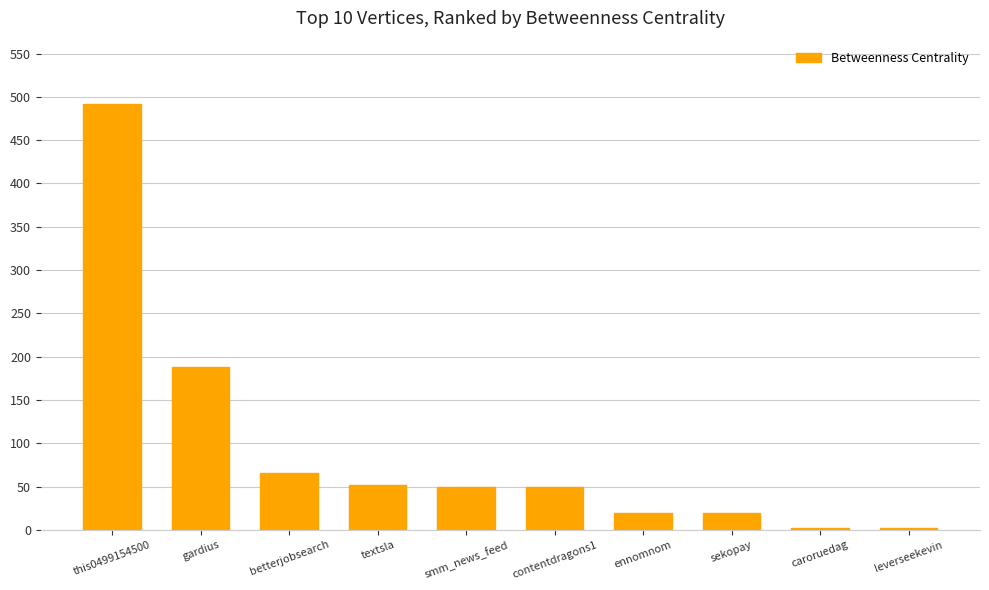

What is the smallest value displayed?

2.0